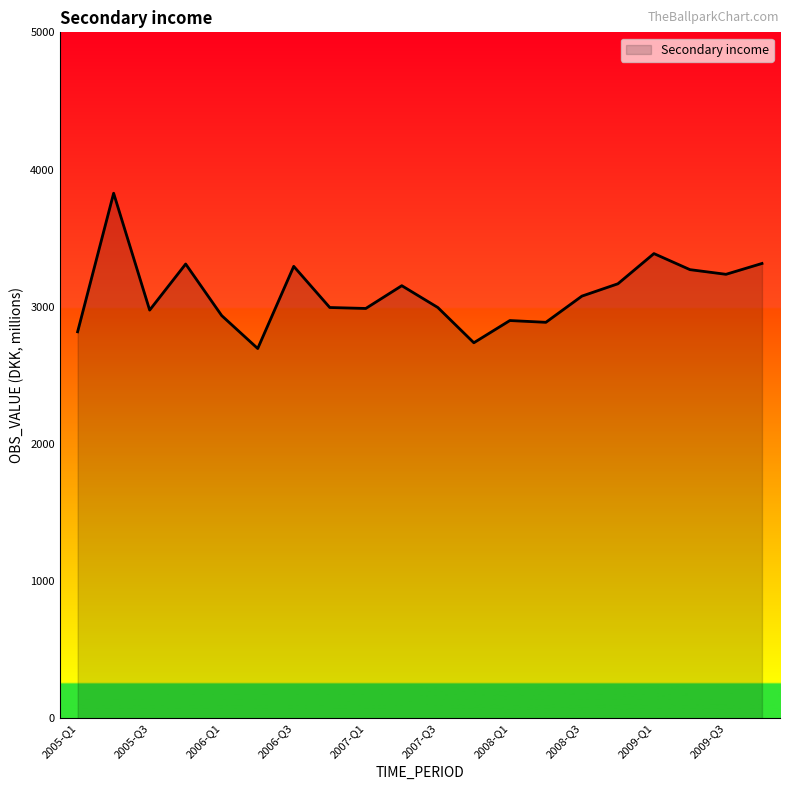

What is the smallest value displayed?

2695